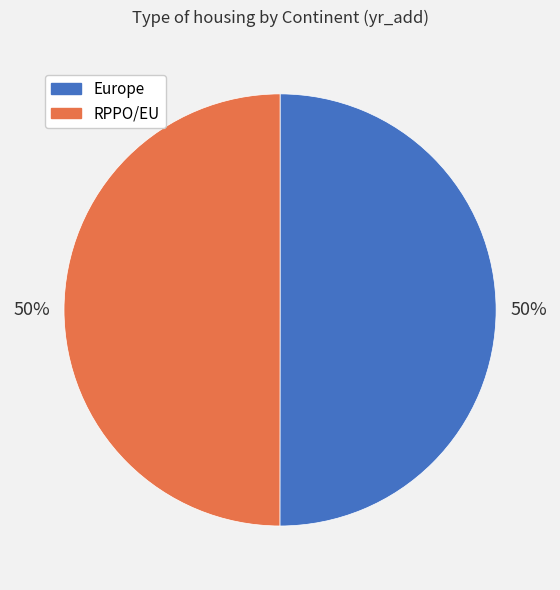

To the nearest percent, what is the average slice percentage?

50%